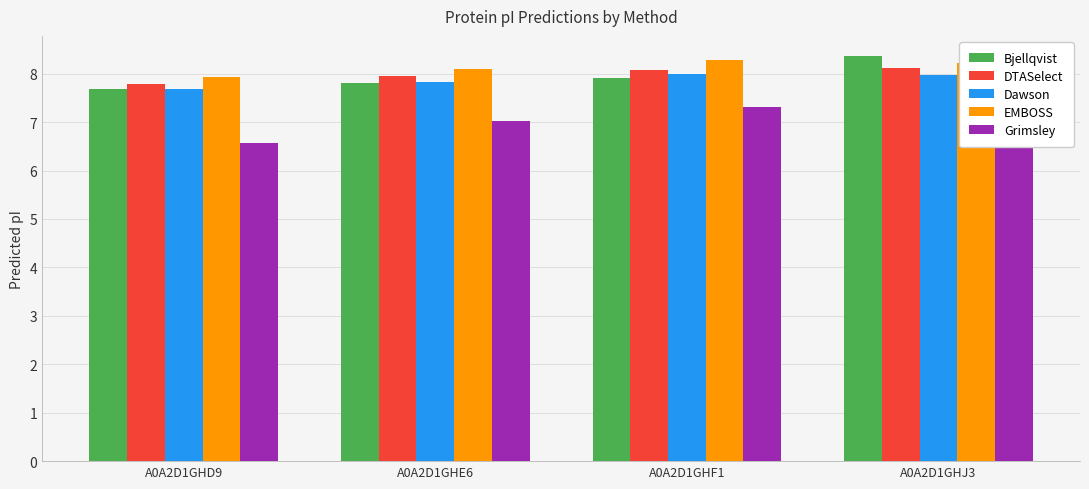

What is the approximate value of EMBOSS at A0A2D1GHF1?

8.3